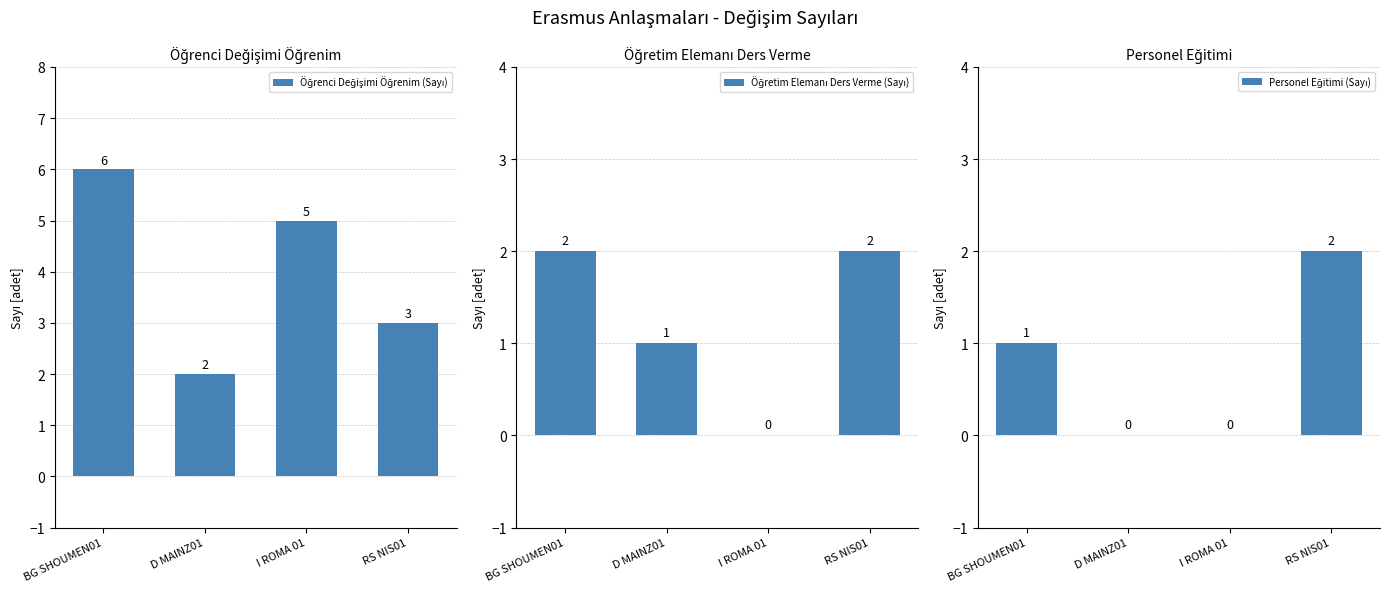

What is the average value of the Öğretim Elemanı Ders Verme (Sayı) series?

1